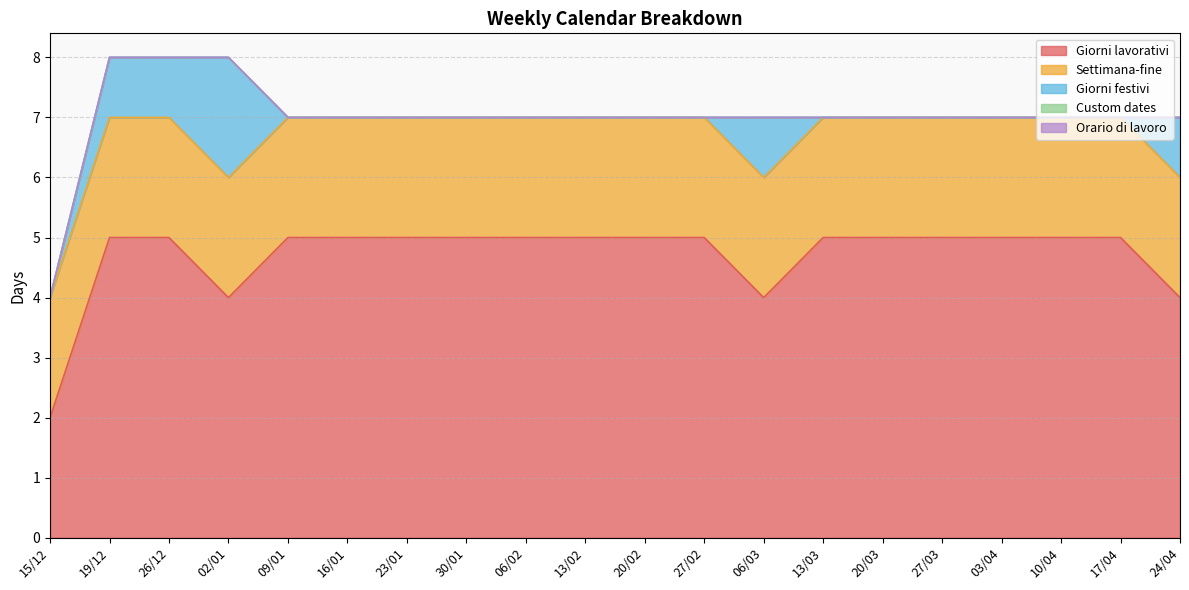

Which category has the highest value across all series?

19/12